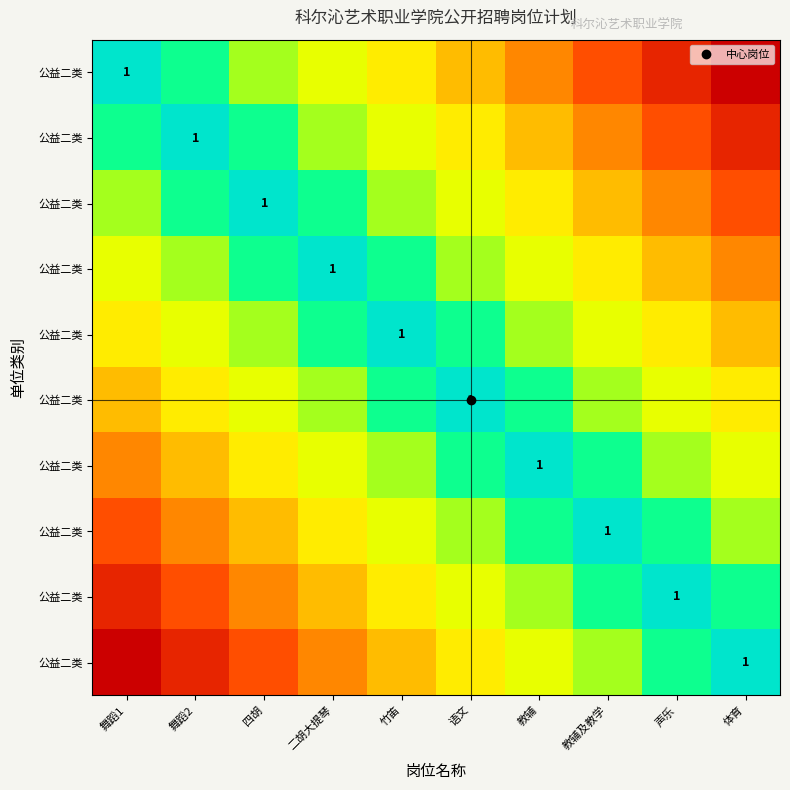

Count the number of categories in the chart.

10